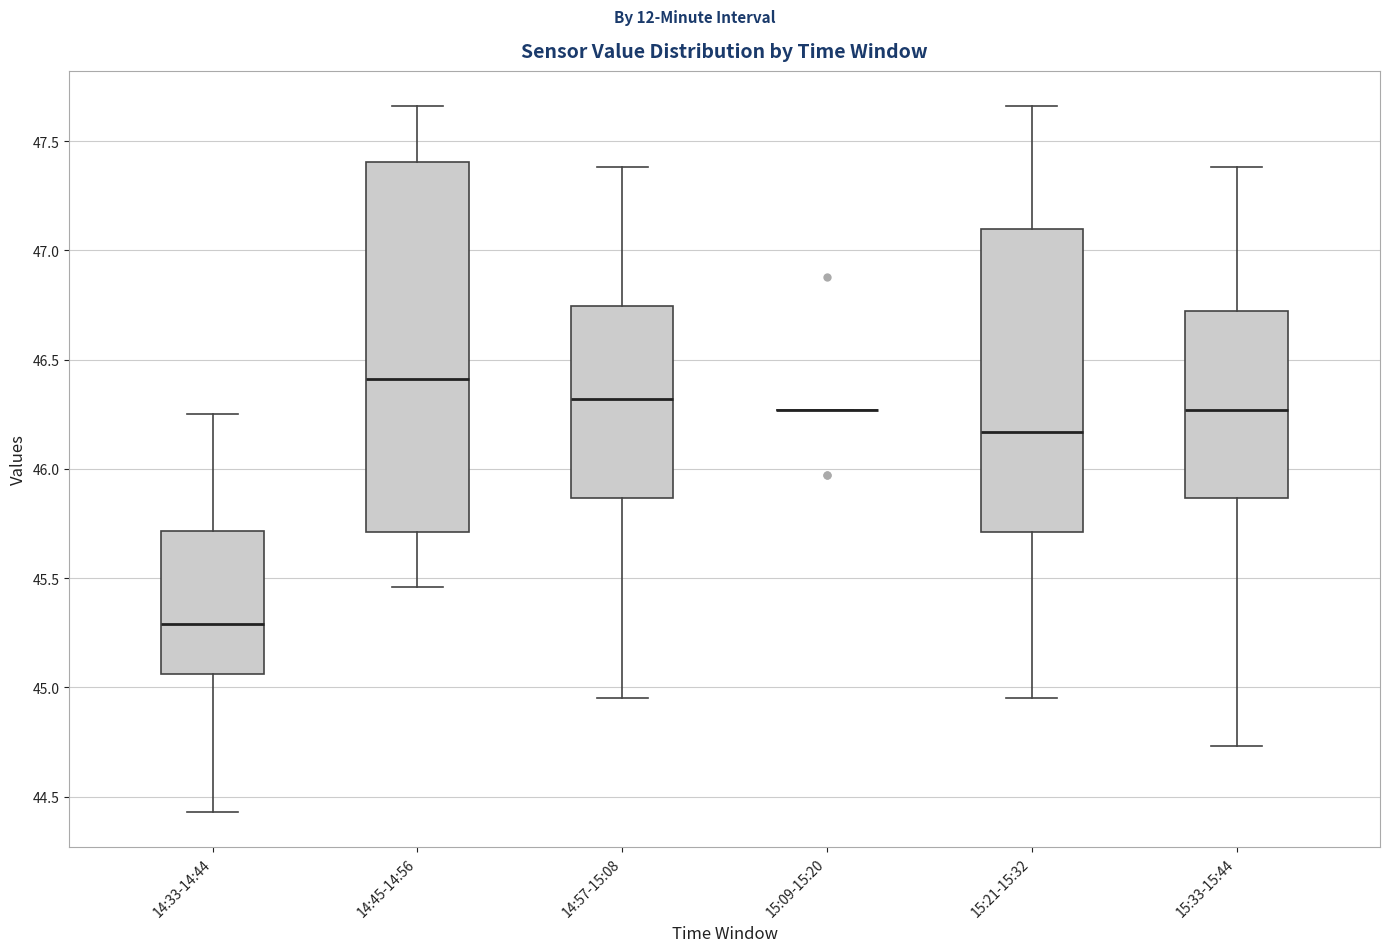

Reading left to right, read every box against the y-axis: the position of its median line, the range the box covers, and the ends of its whiskers. The values are not printed on the chart, so give them approximately, as read against the axis.

14:33-14:44: median 45.30, box 45.05 to 45.70, whiskers 44.45 to 46.25
14:45-14:56: median 46.40, box 45.70 to 47.40, whiskers 45.45 to 47.65
14:57-15:08: median 46.30, box 45.85 to 46.75, whiskers 44.95 to 47.40
15:09-15:20: box collapsed to a line at 46.25, whiskers 46.25 to 46.25
15:21-15:32: median 46.15, box 45.70 to 47.10, whiskers 44.95 to 47.65
15:33-15:44: median 46.25, box 45.85 to 46.70, whiskers 44.75 to 47.40